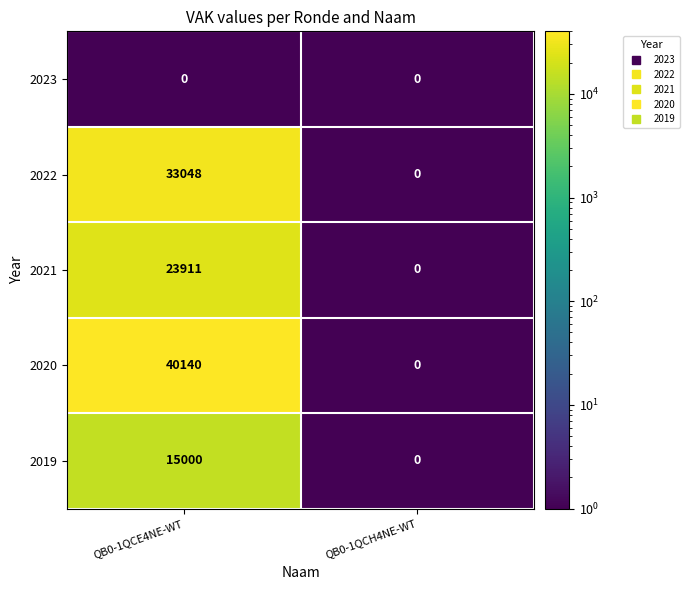

What is the difference between the 2022 values at QB0-1QCE4NE-WT and QB0-1QCH4NE-WT?

33048